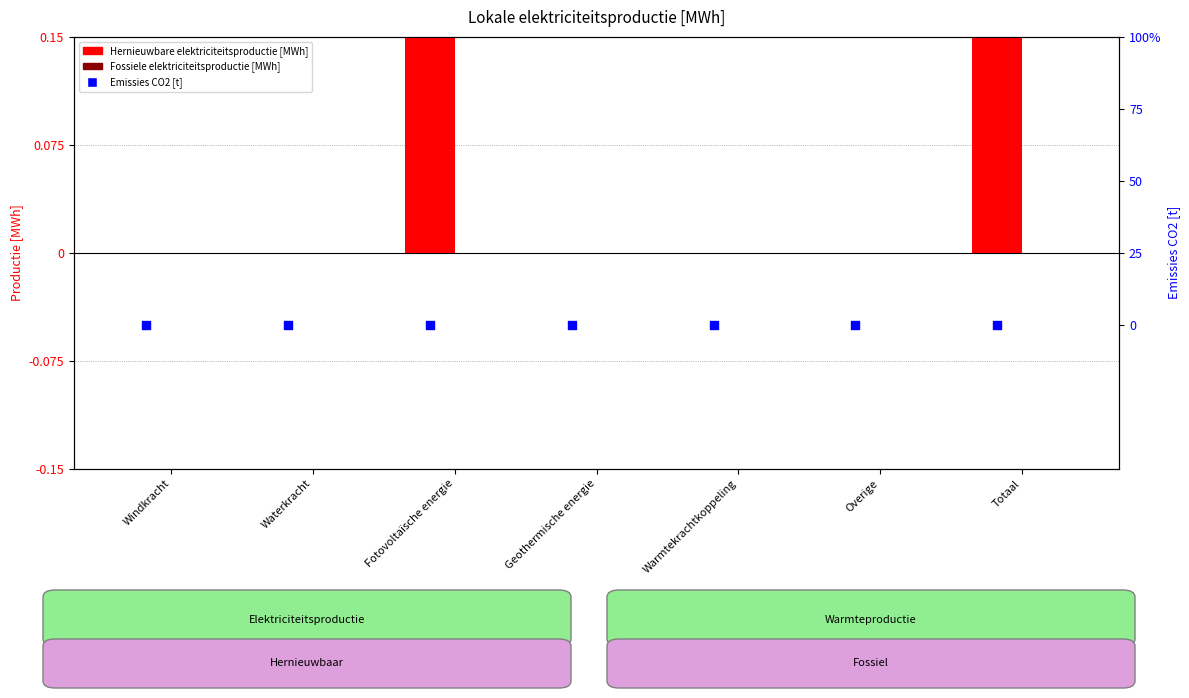

Which series contains the lowest Y value?

Hernieuwbare elektriciteitsproductie